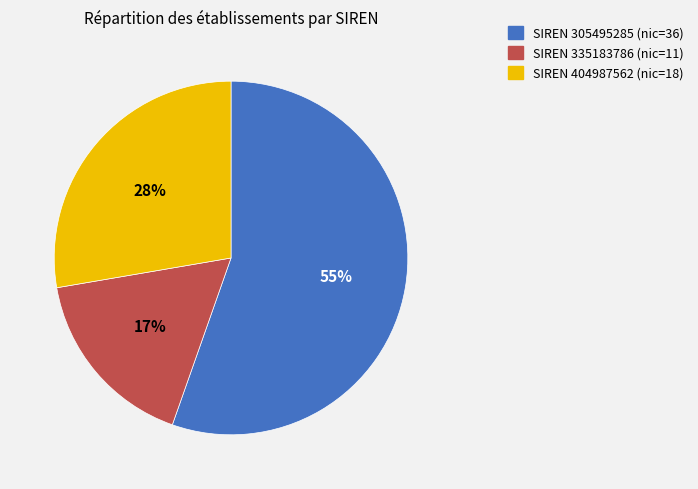

To the nearest percent, what is the average slice percentage?

33%